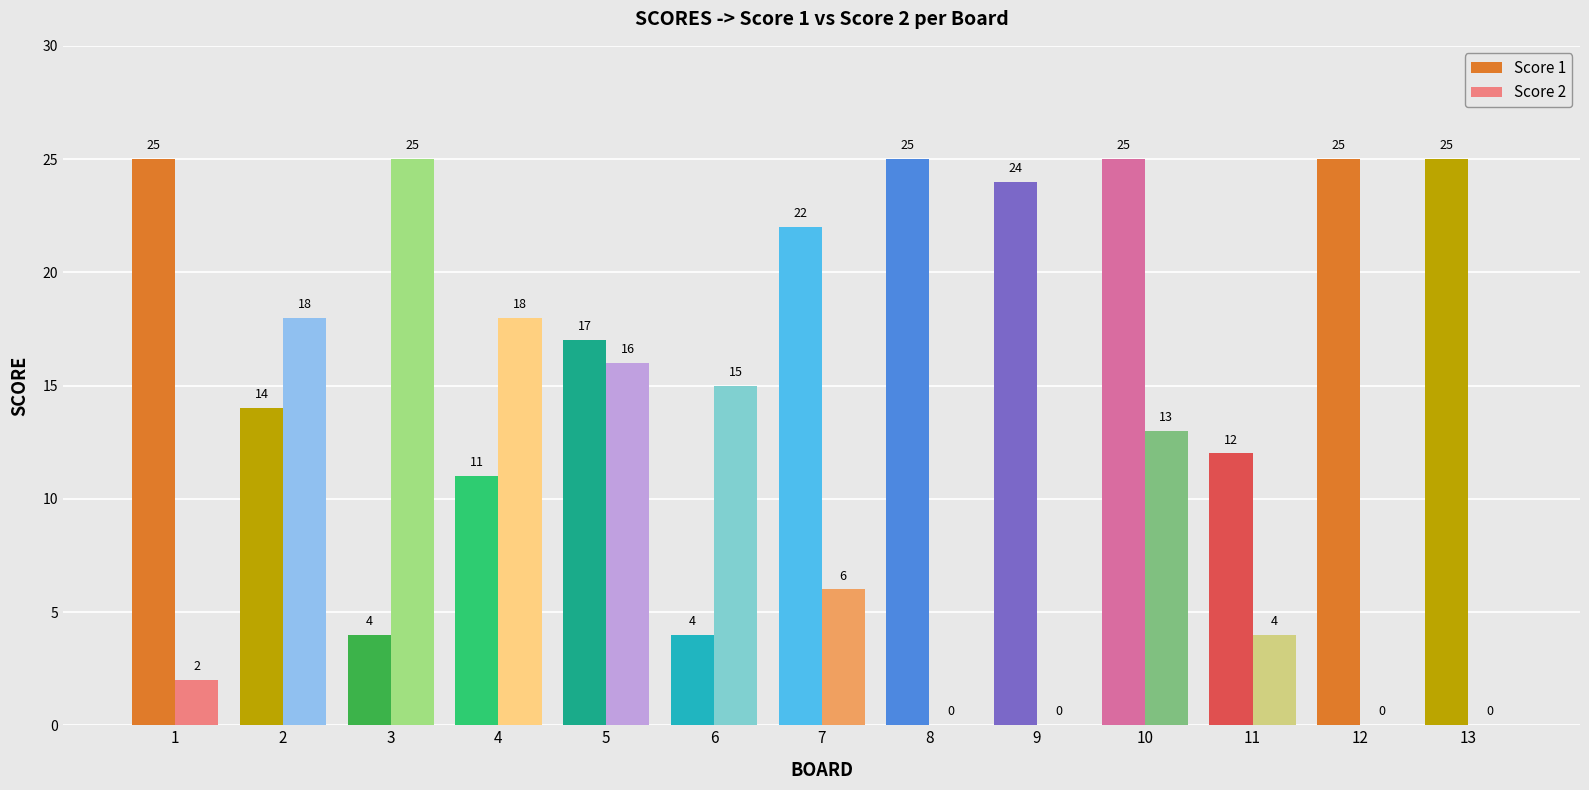

True or false: Score 2 has a value of 15 at 6.

True